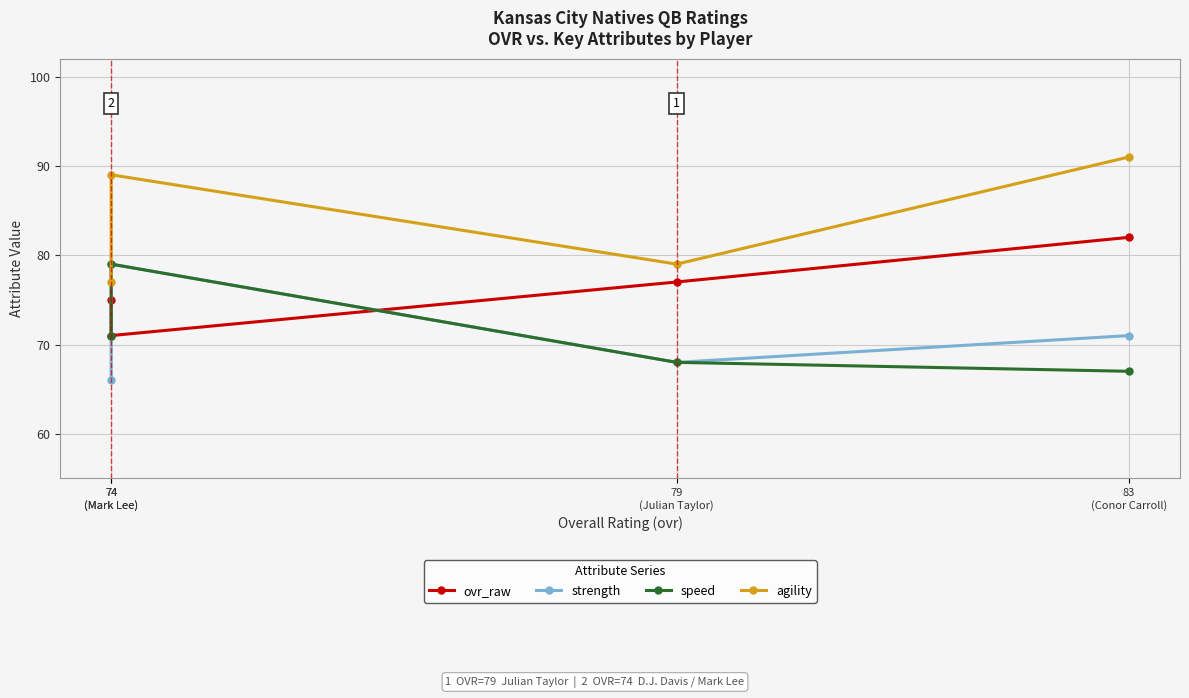

What is the label of the 2nd point from the left?

79
(Julian Taylor)